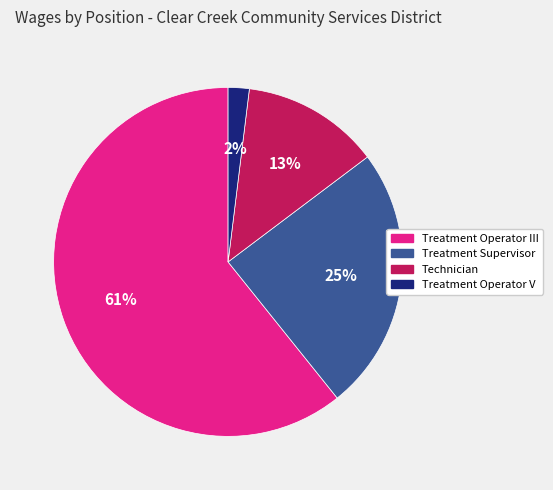

To the nearest percent, what is the difference between the Technician and Treatment Operator III slice percentages?

48%